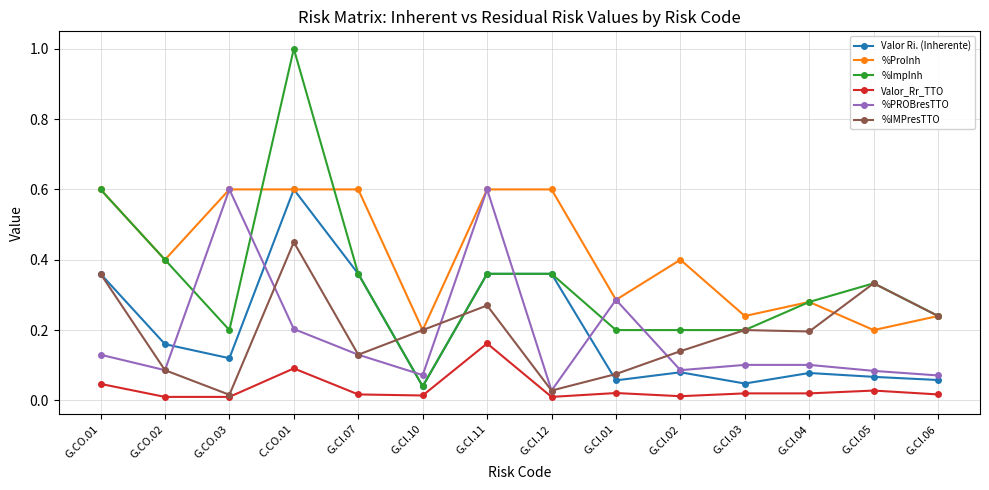

At which category does %IMPresTTO reach its first local peak?

C.CO.01